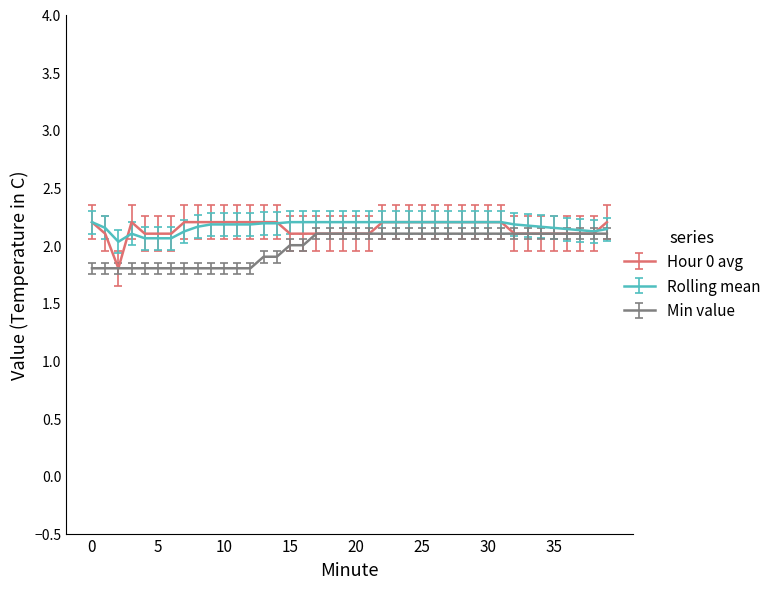

What is the difference between the second highest and minimum values in the Rolling mean series?

0.2